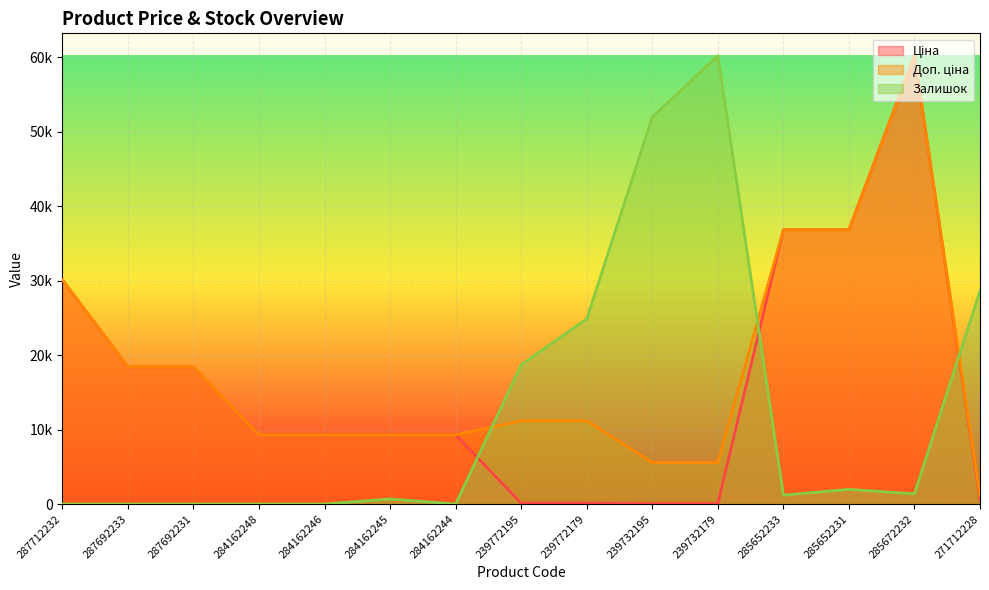

At which category is the sum across all series the highest?

285672232